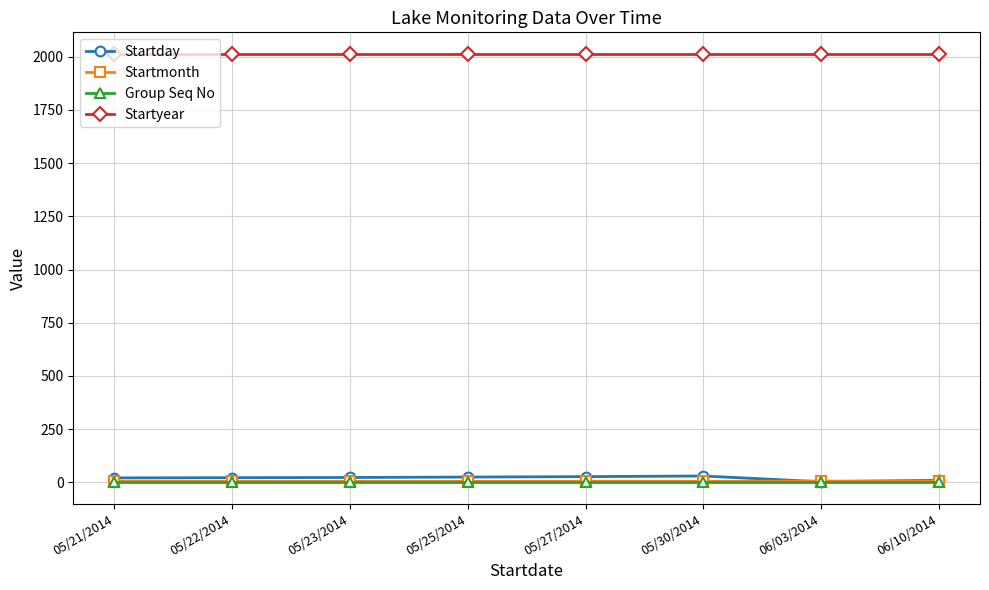

Which series has the largest range (max minus min)?

Startday